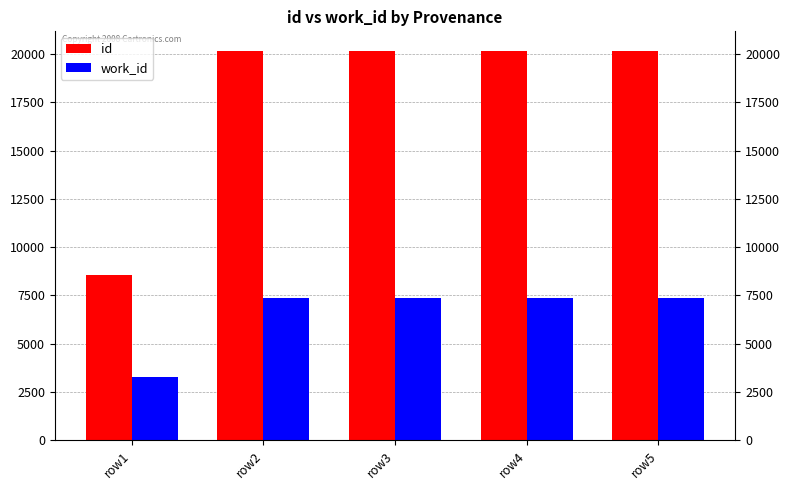

What is the minimum value shown in the chart?

3278